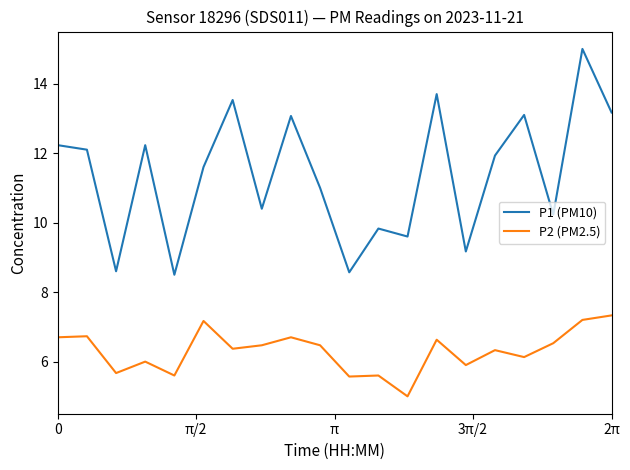

List the series in order of their overall mean, lowest first.

P2 (PM2.5), P1 (PM10)